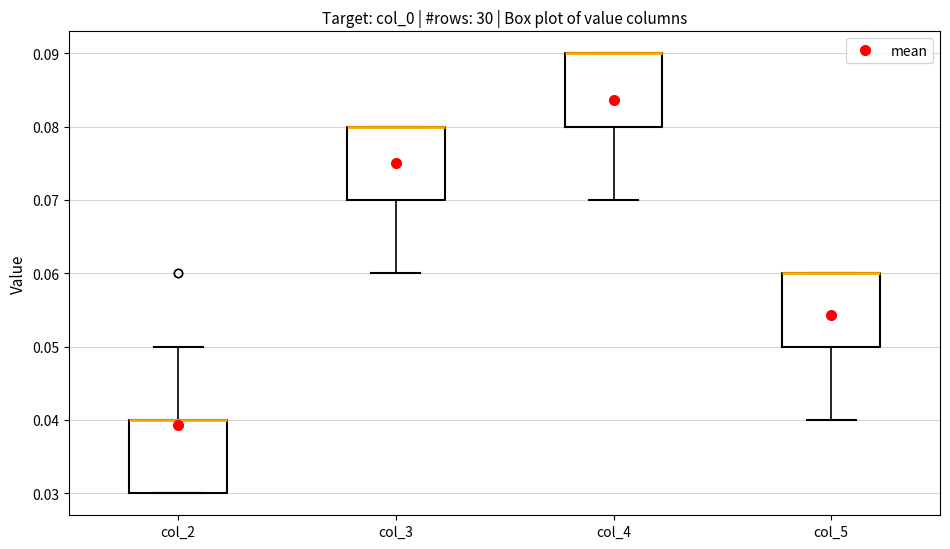

Reading left to right, read every box against the y-axis: the position of its median line, the range the box covers, and the ends of its whiskers. The values are not printed on the chart, so give them approximately, as read against the axis.

col_2: median 0.04 (drawn on the box's upper edge), box 0.03 to 0.04, whiskers 0.03 to 0.05
col_3: median 0.08 (drawn on the box's upper edge), box 0.07 to 0.08, whiskers 0.06 to 0.08
col_4: median 0.09 (drawn on the box's upper edge), box 0.08 to 0.09, whiskers 0.07 to 0.09
col_5: median 0.06 (drawn on the box's upper edge), box 0.05 to 0.06, whiskers 0.04 to 0.06